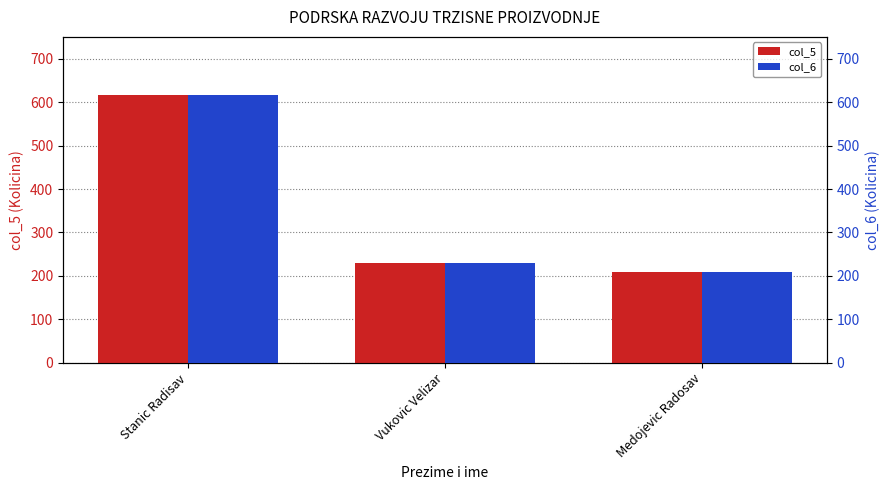

How many distinct data groups are displayed?

2